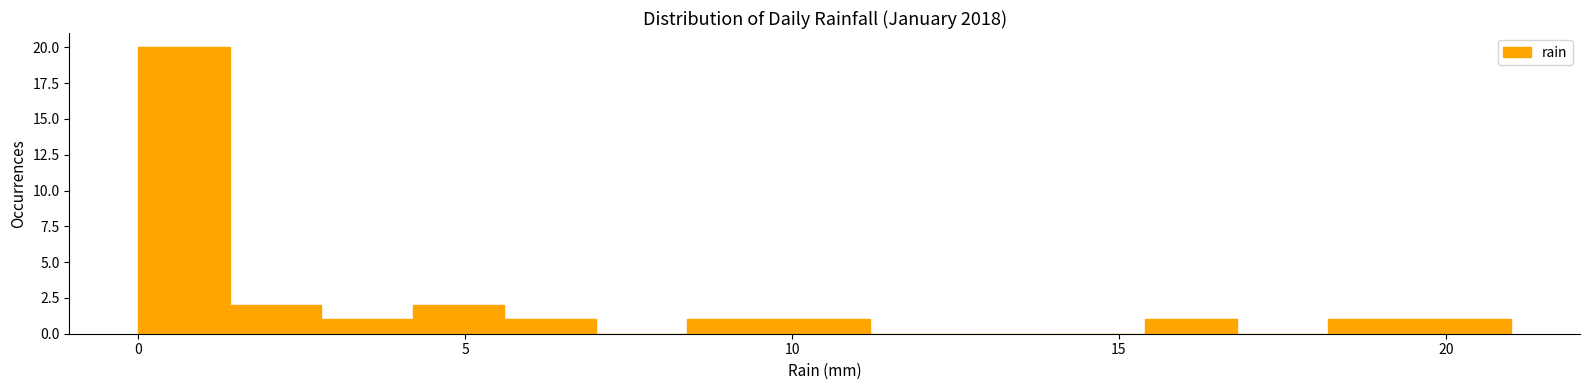

Read against the x-axis, roughly where is the centre of the tallest bar?

0.5